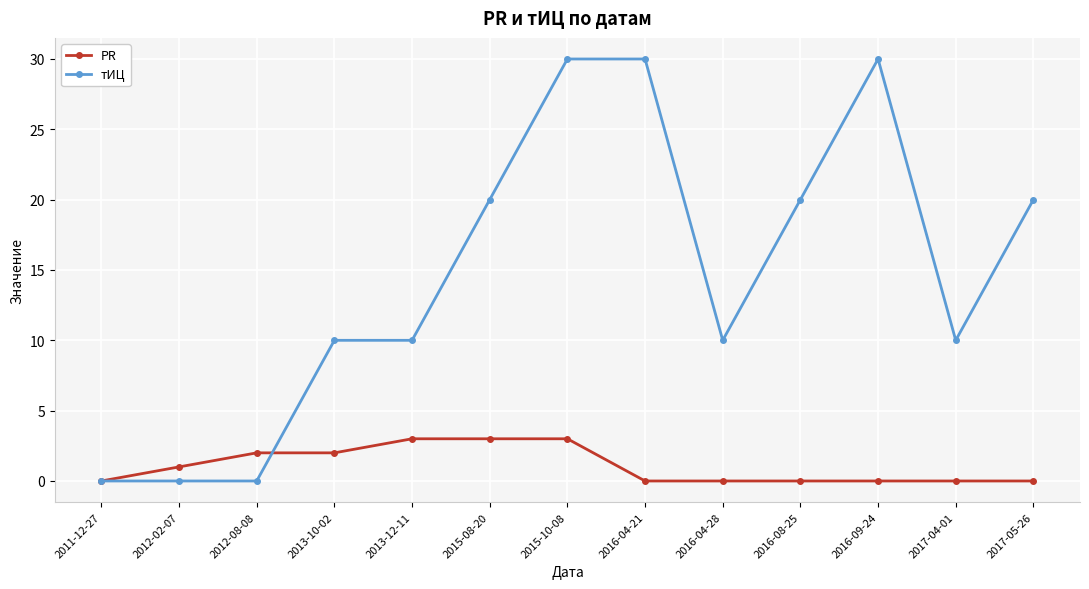

At 2016-04-21, list the series in order from smallest to largest.

PR, тИЦ